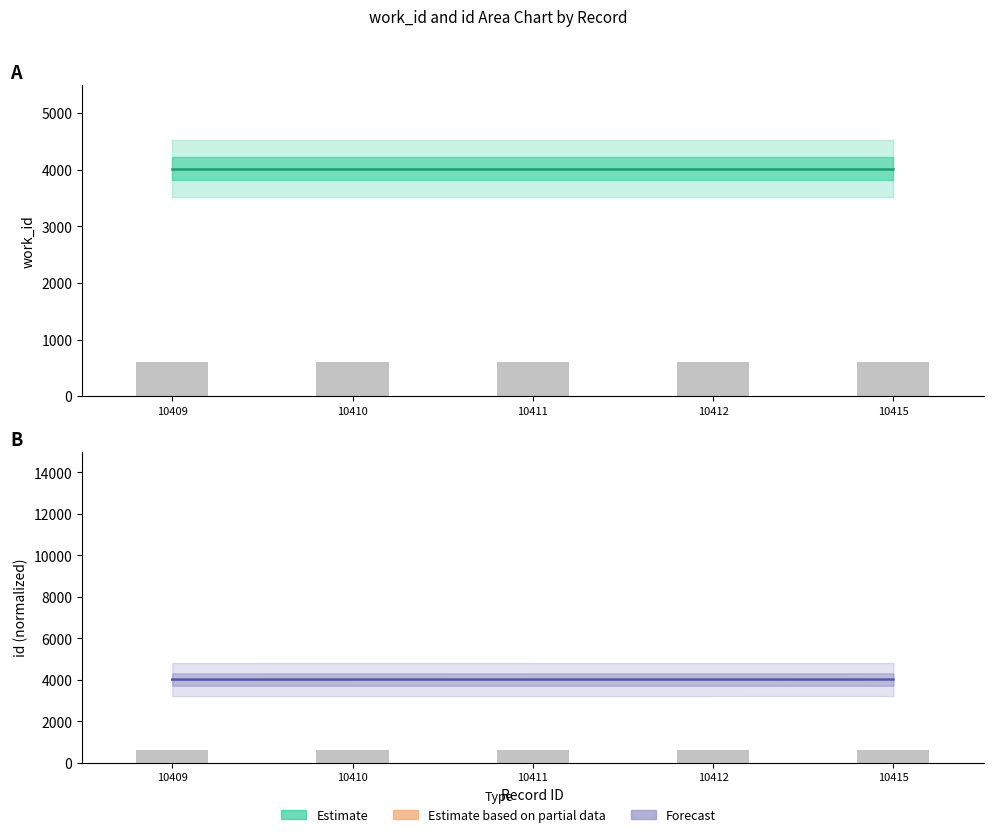

What is the greatest value displayed?

4020.0